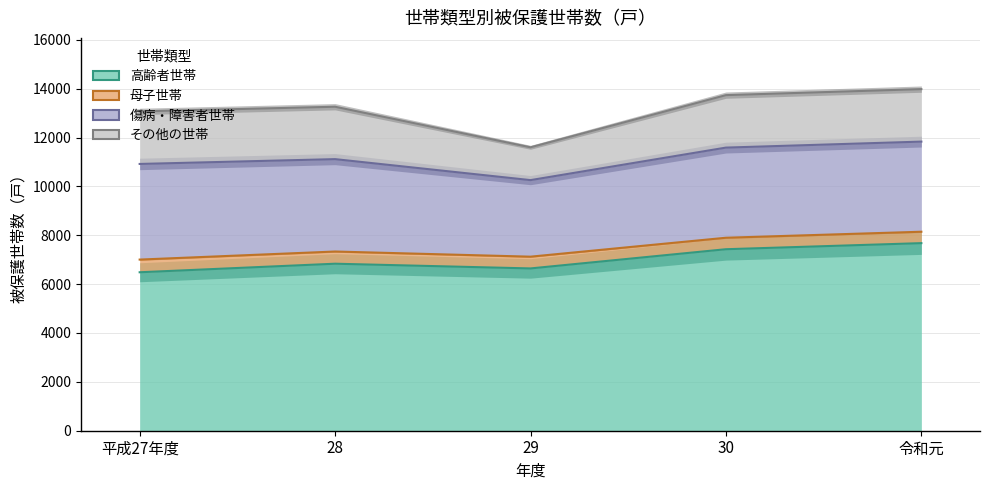

True or false: 母子世帯 and 高齢者世帯 cross at least once.

False